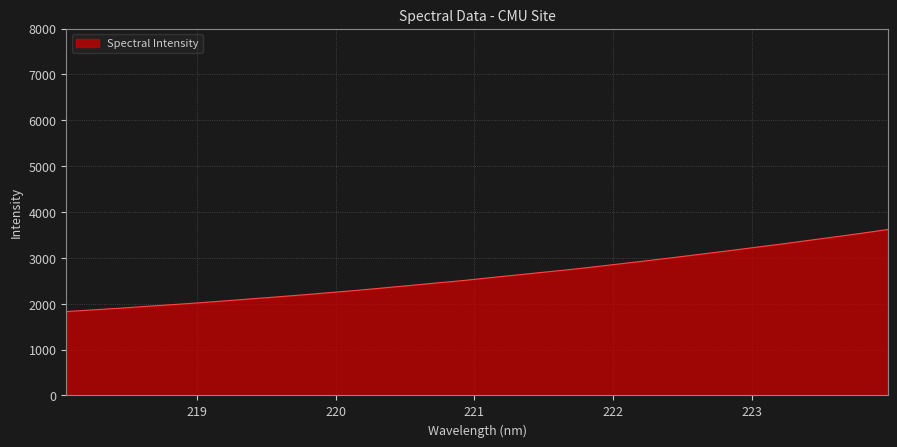

What is the difference between the maximum and minimum values?

1789.4